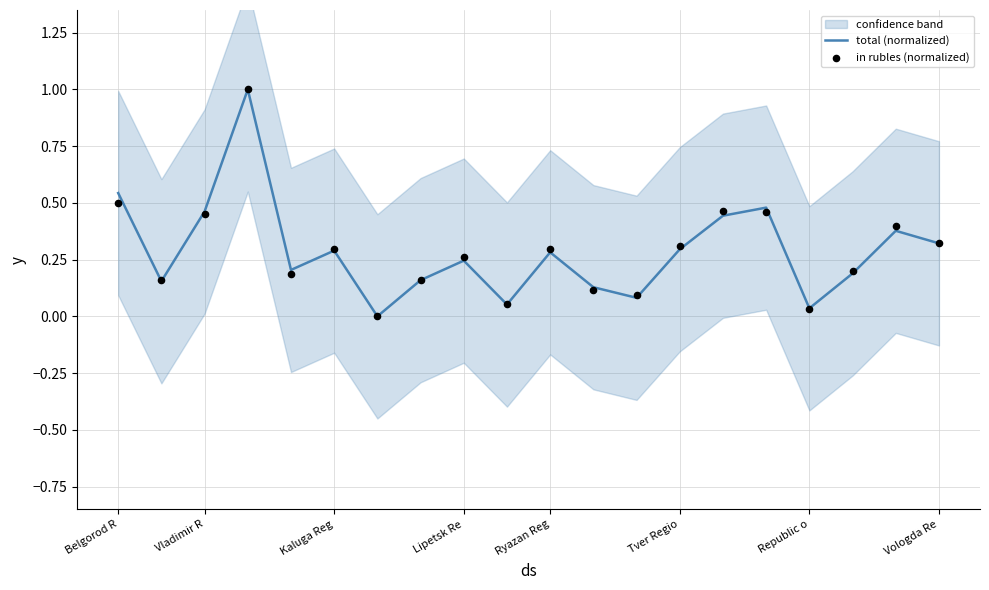

Which series has the largest total across all categories?

in rubles (normalized)